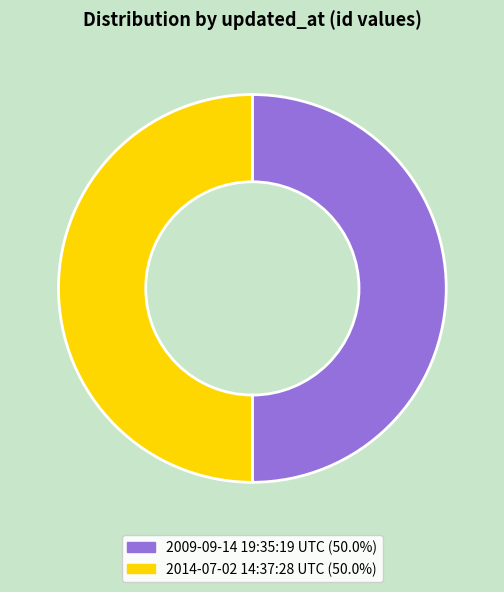

How many slices are in this pie chart?

2